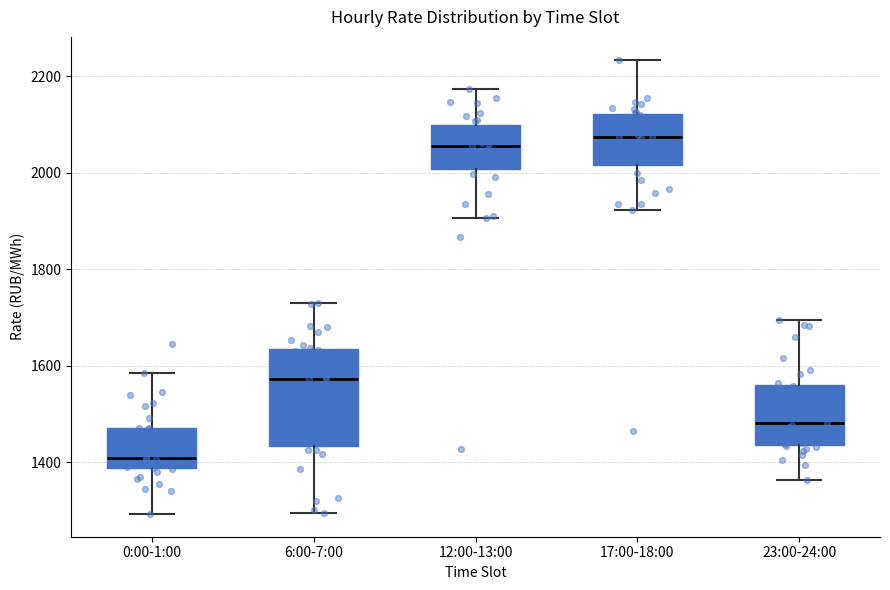

Where does the median line of the box for 17:00-18:00 sit on the y-axis? The values are not printed on the chart, so give them approximately, as read against the axis.

2080